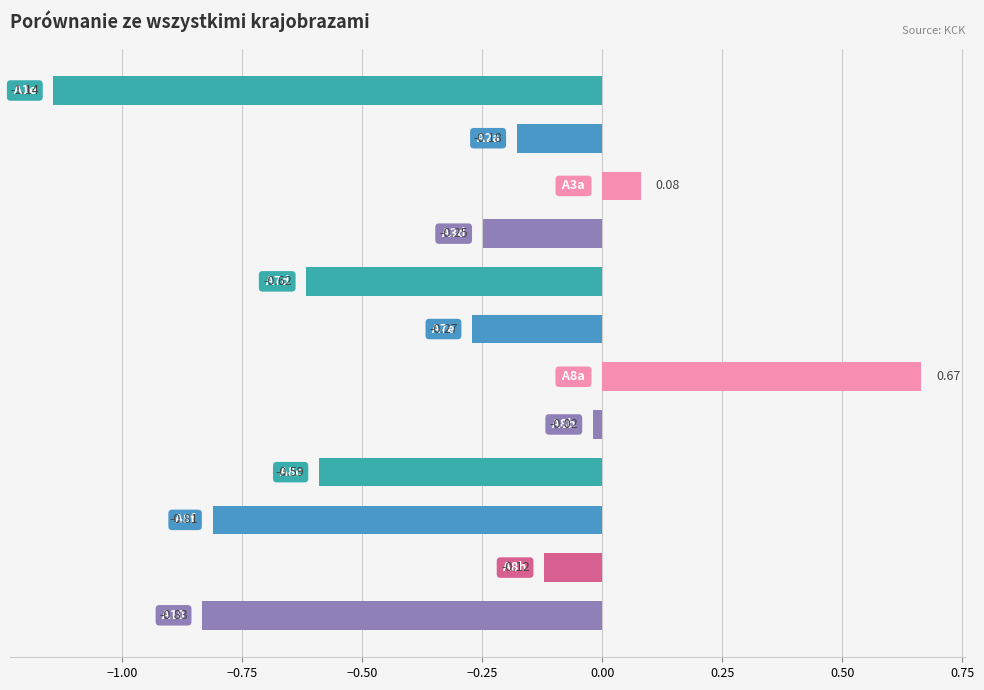

What is the difference between the second highest and second lowest values?

0.9